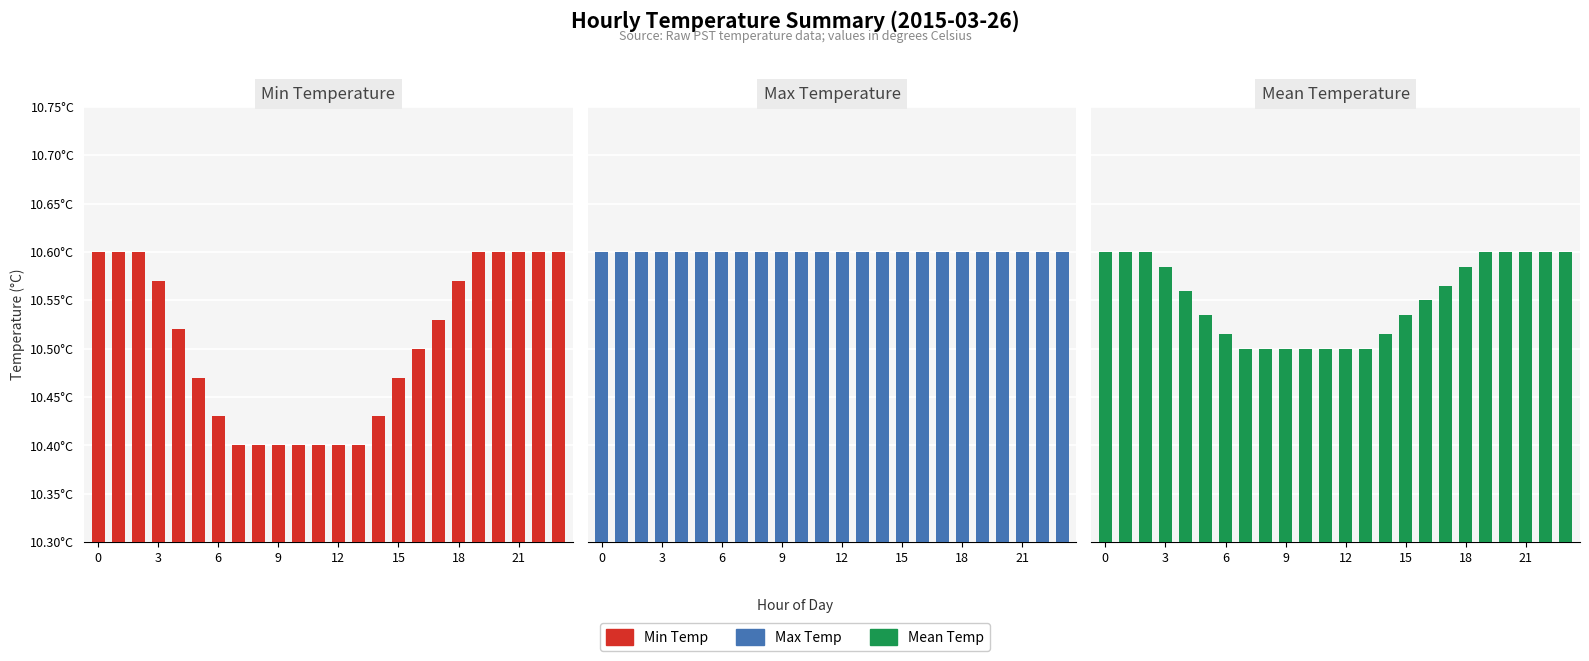

Which series has the largest range (max minus min)?

Min Temp